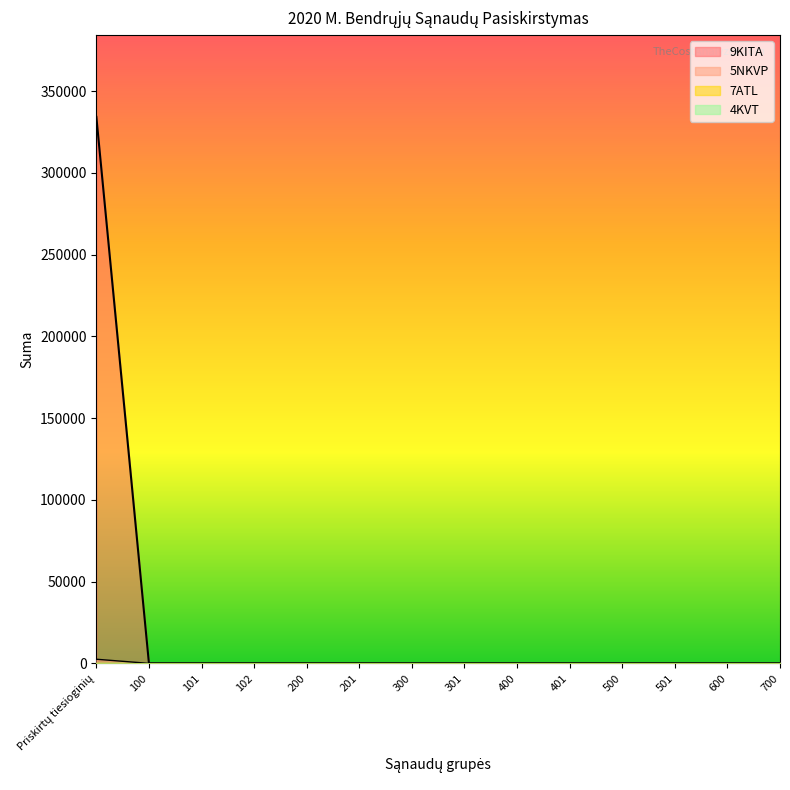

True or false: 9KITA and 5NKVP cross at least once.

False